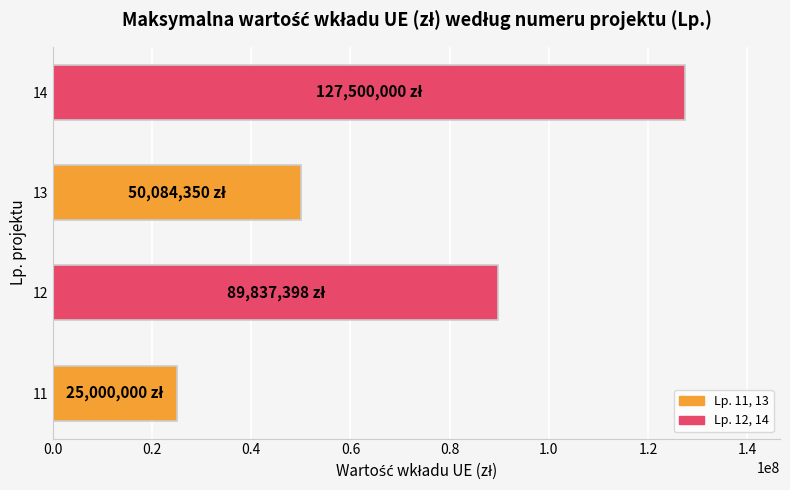

Read the value at 11.

25000000.0